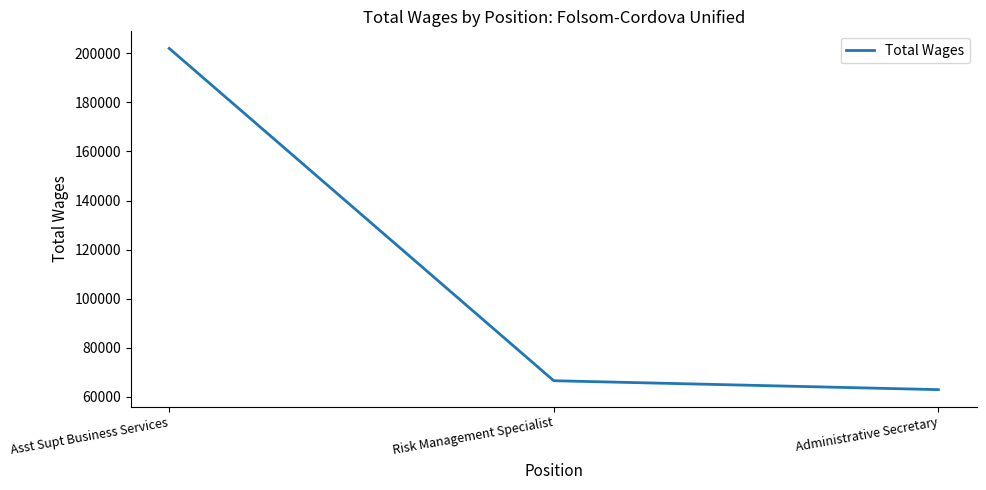

Where does the data first go above 66617?

Asst Supt Business Services